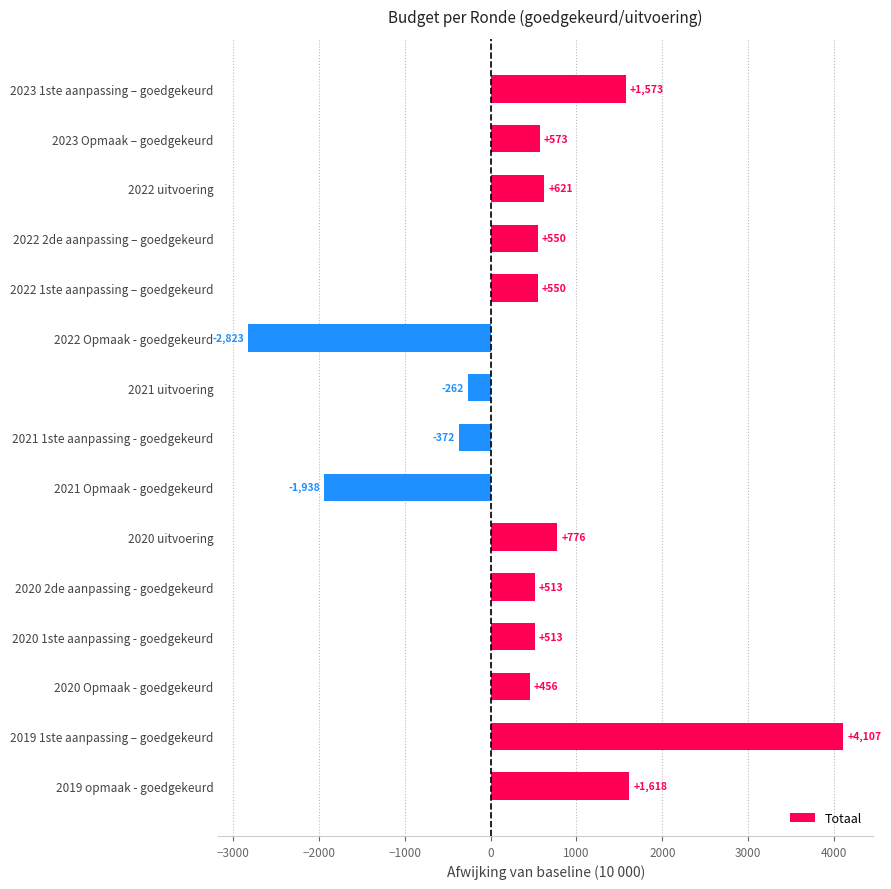

What is the sum of all values?

6455